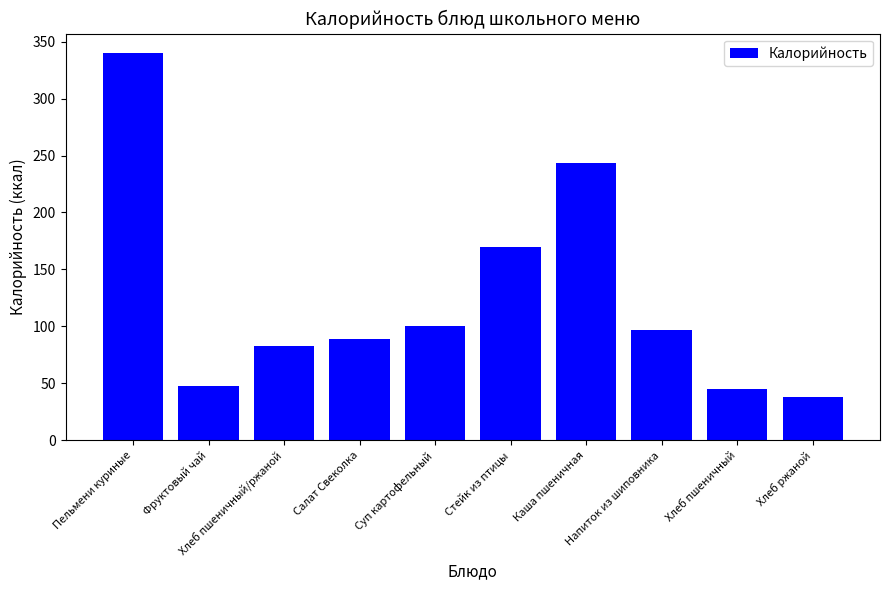

What is the value of the 1st bar from the left?

340.0